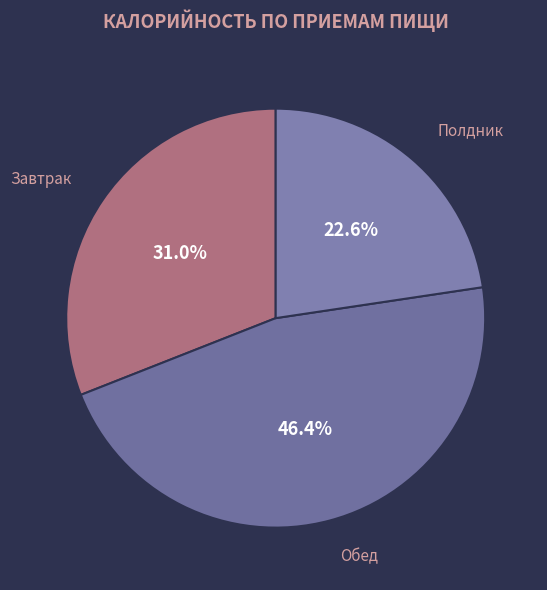

What is the total percentage of Полдник and Завтрак?

53.6%